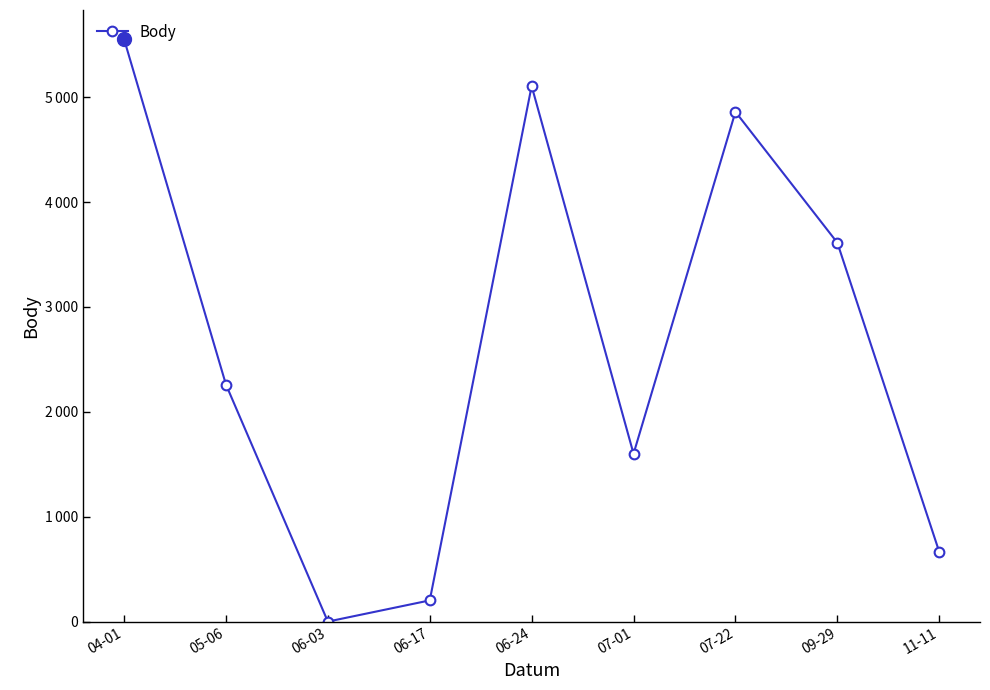

Read the value at 06-24.

5106